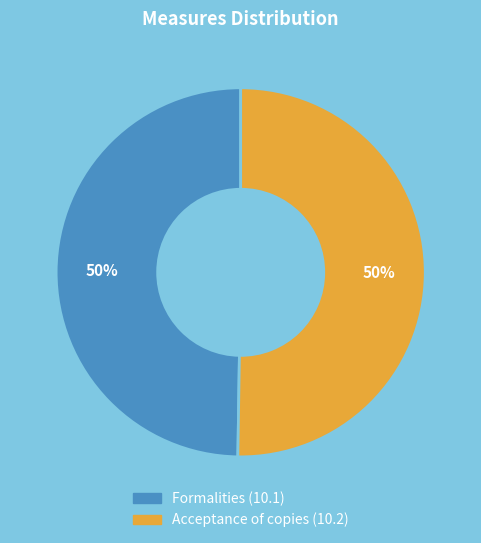

Is the sum of Acceptance of copies (10.2) and Formalities (10.1) greater than half?

Yes